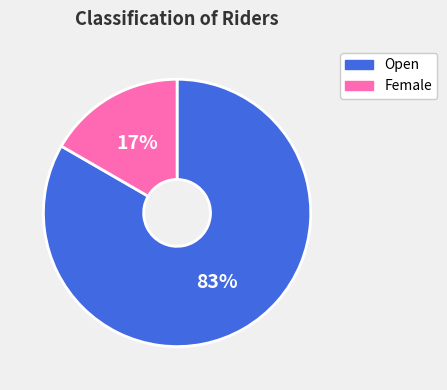

Which slice is the largest?

Open